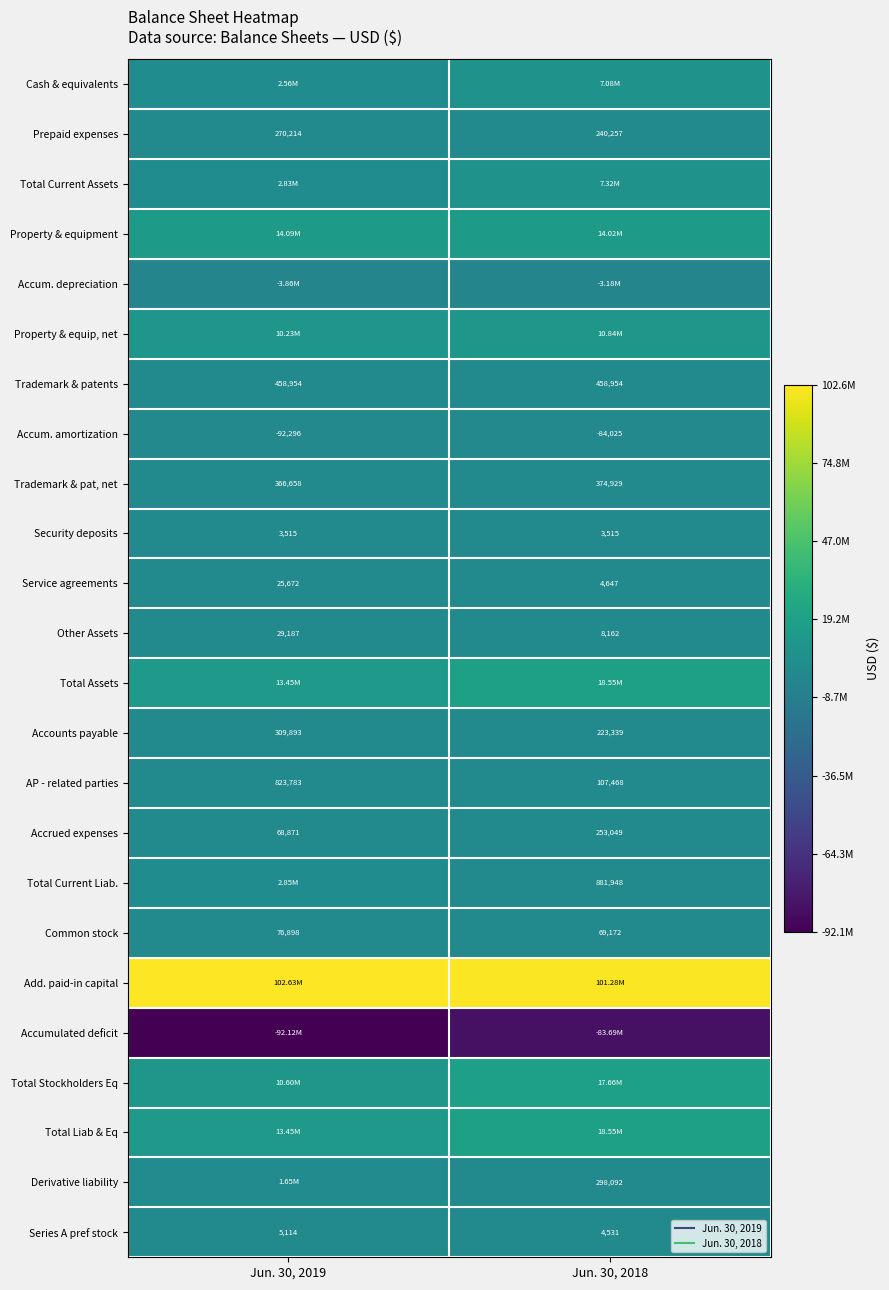

At how many categories does at least one series exceed -21468792?

2